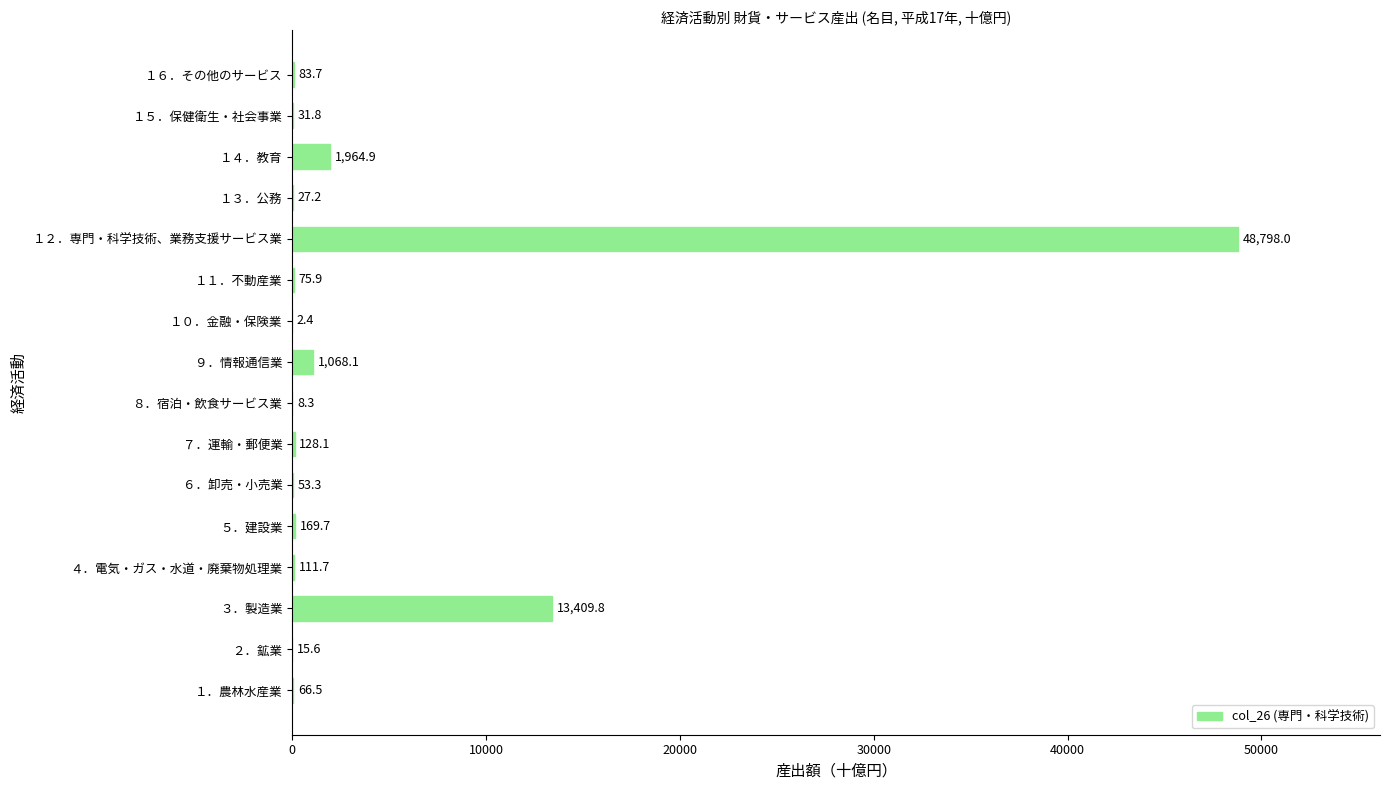

Are the bars horizontal?

Yes